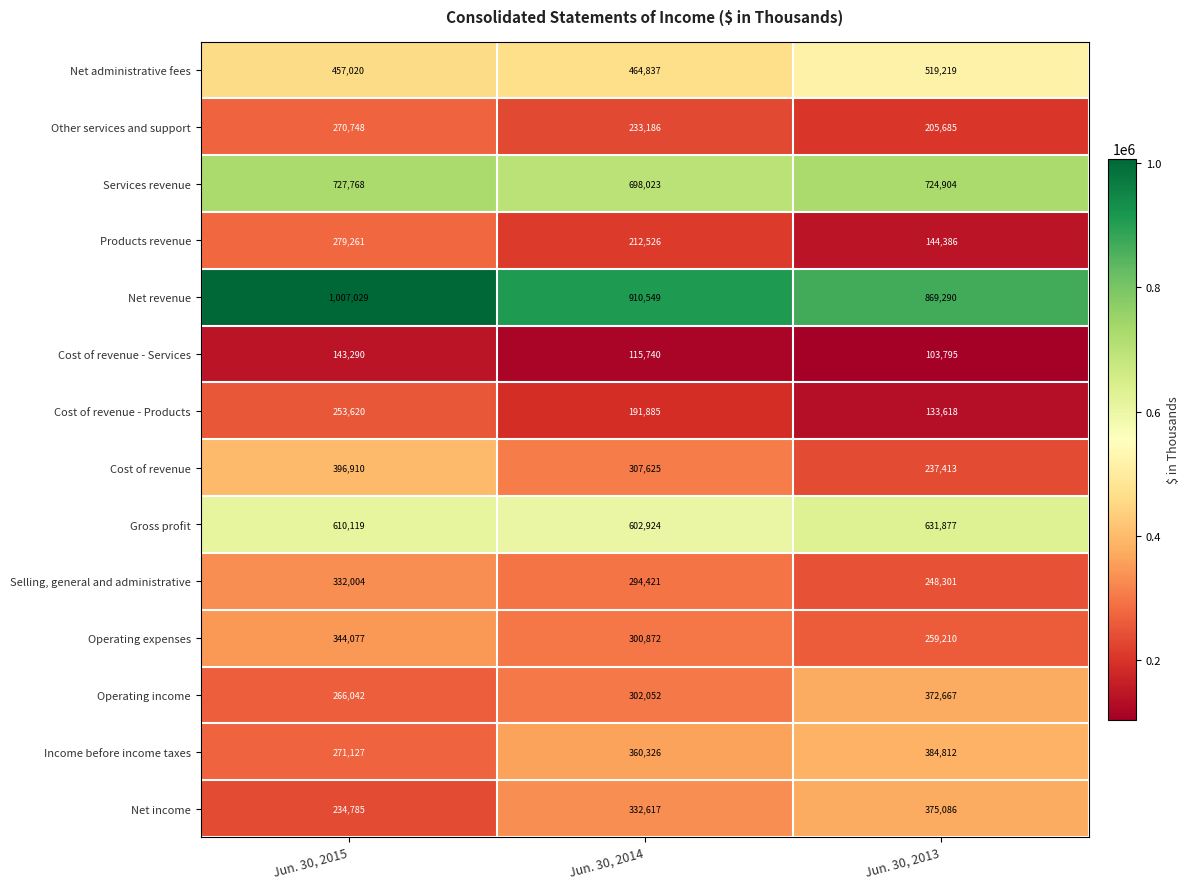

What is the sum of the Products revenue values at Jun. 30, 2014 and Jun. 30, 2015?

491787